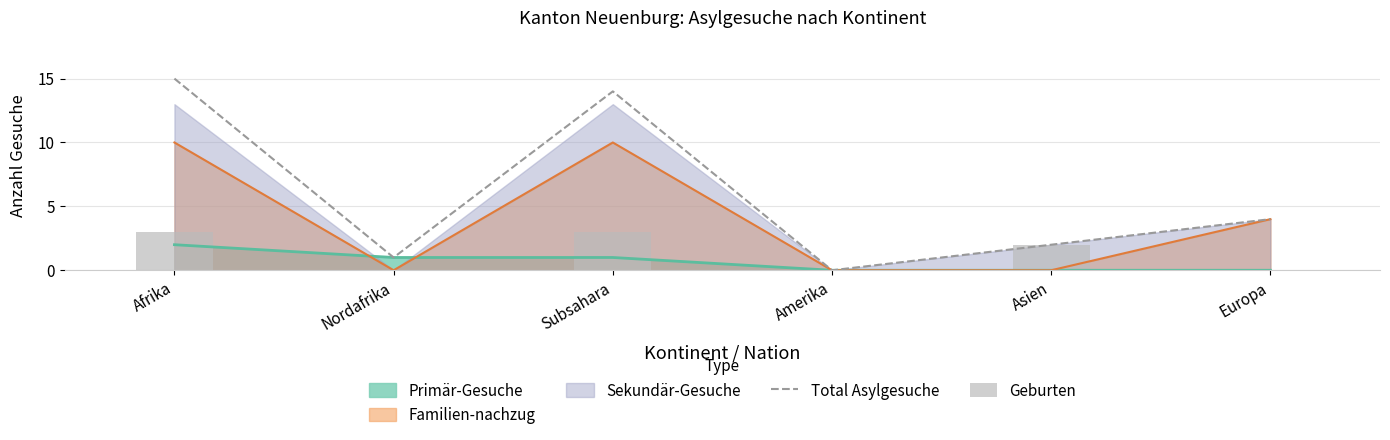

What is the average value of the Total Asylgesuche series?

6